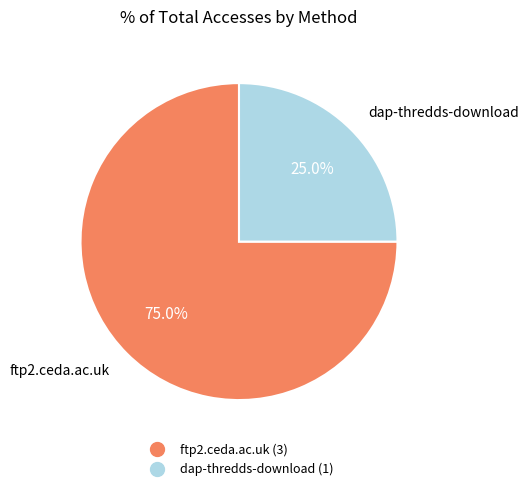

Is the sum of dap-thredds-download and ftp2.ceda.ac.uk greater than half?

Yes